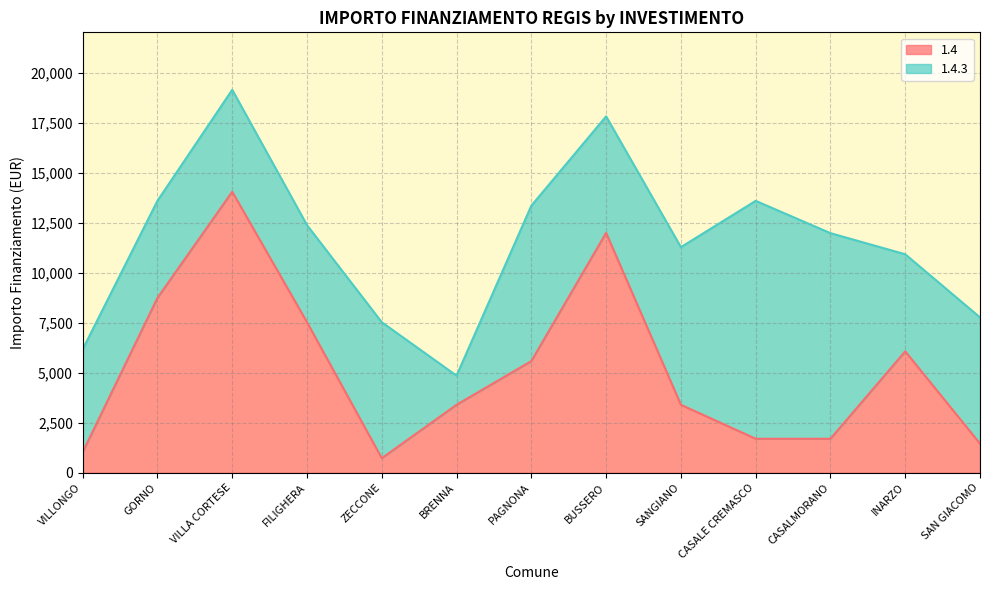

Which category has the lowest value across all series?

ZECCONE